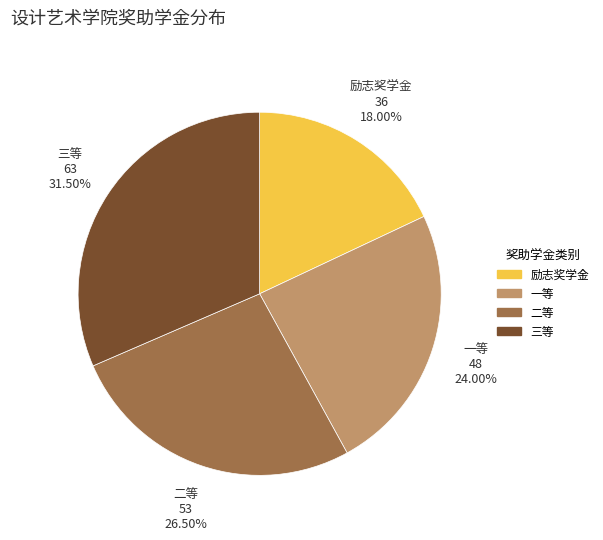

Approximately how many times larger is the value at 三等 compared to 二等?

1.2